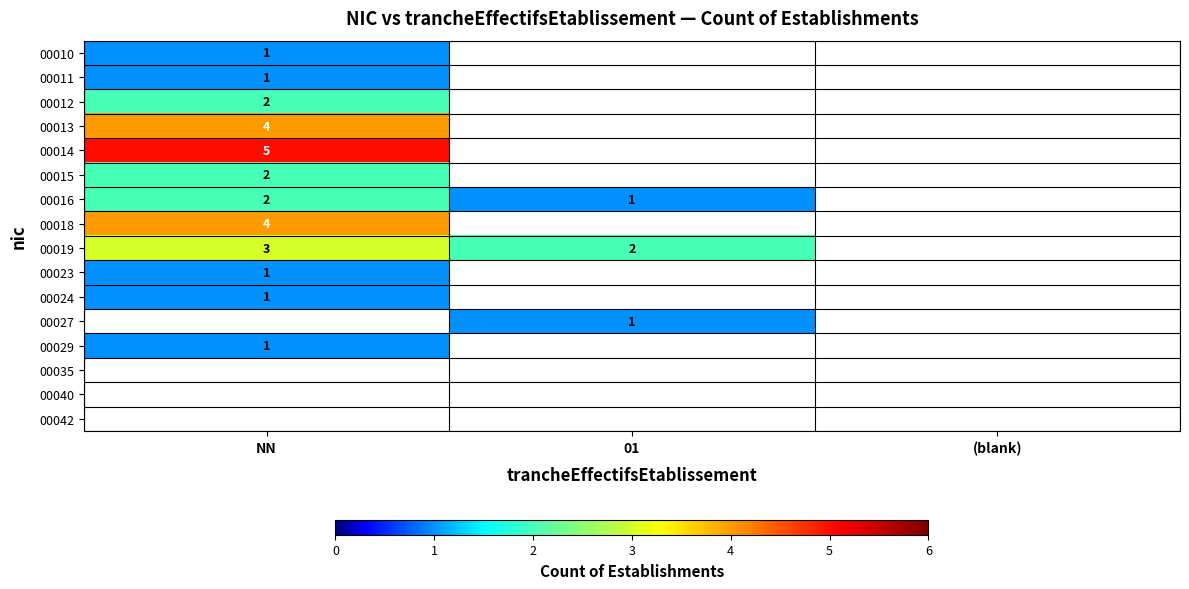

True or false: 00029 has a value of 1 at NN.

True